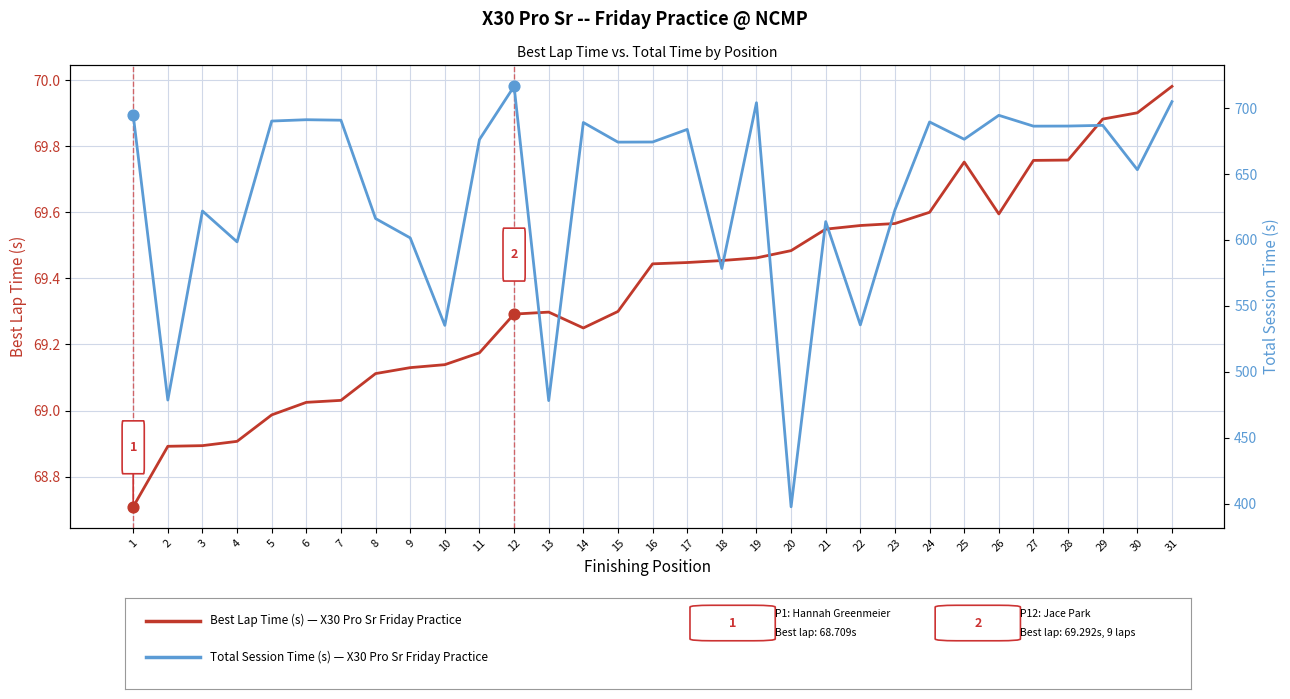

Which series has the largest total across all categories?

Total Time (s)